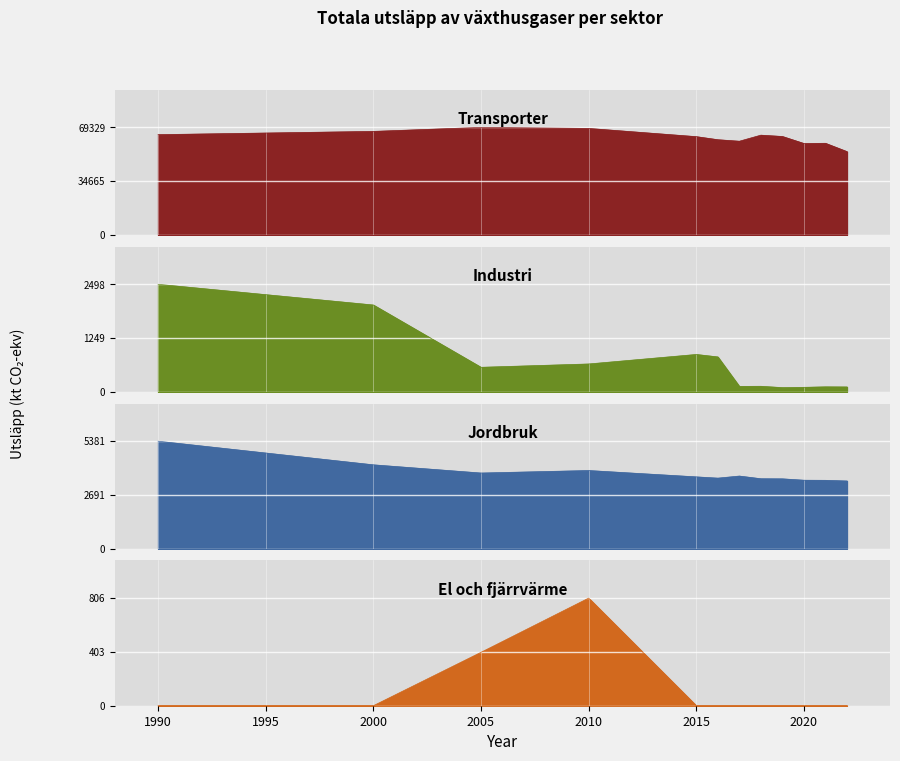

How many lines are shown in the chart?

4